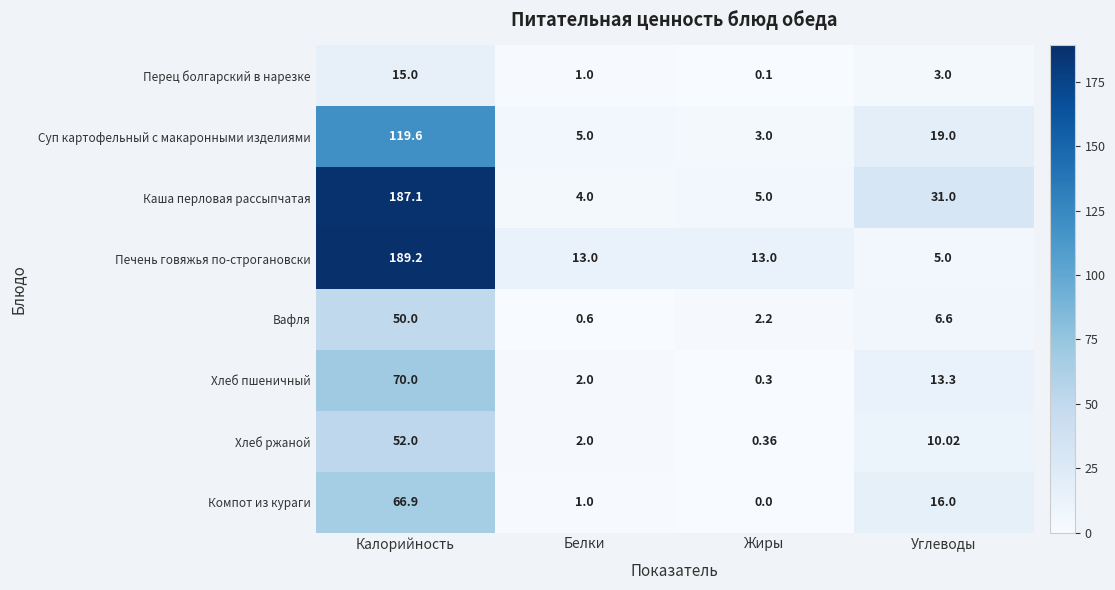

List the labels in order of Хлеб пшеничный value, smallest first.

Жиры, Белки, Углеводы, Калорийность